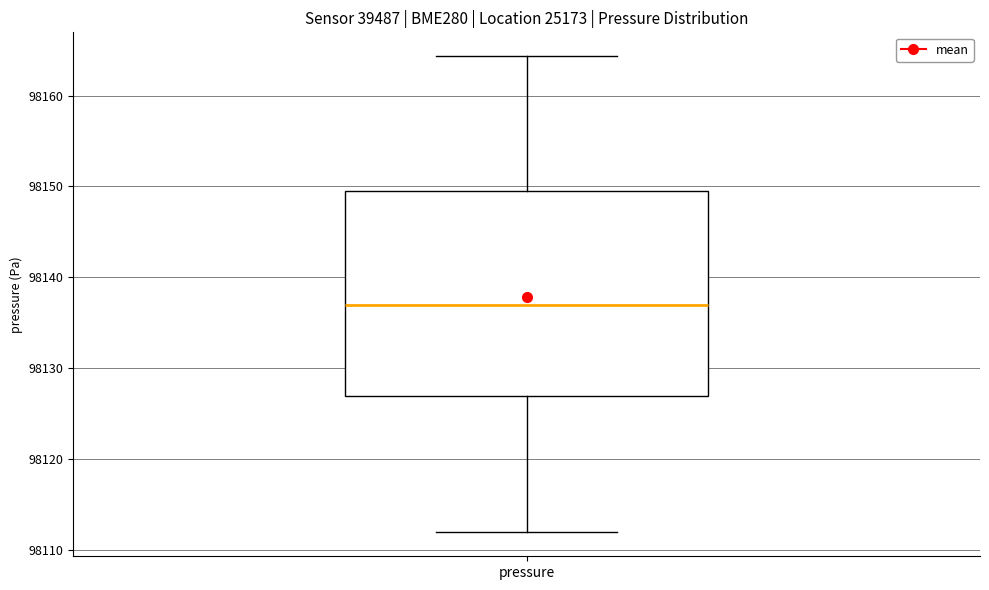

Transcribe this box plot: give where the median line is, the range the box spans, and where the two whiskers end, as read against the y-axis. The values are not printed on the chart, so give them approximately, as read against the axis.

median 98137, box 98127 to 98150, whiskers 98112 to 98164